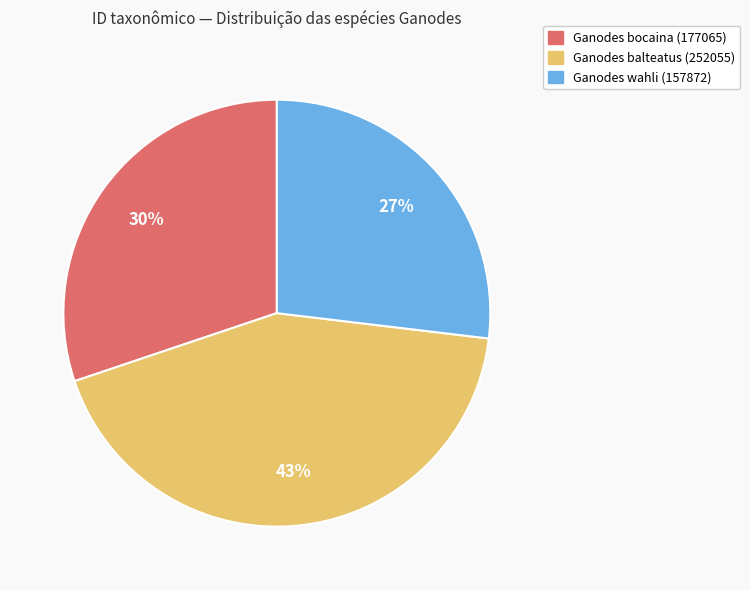

What is the ratio of the value at Ganodes wahli (157872) to the value at Ganodes bocaina (177065)?

0.9